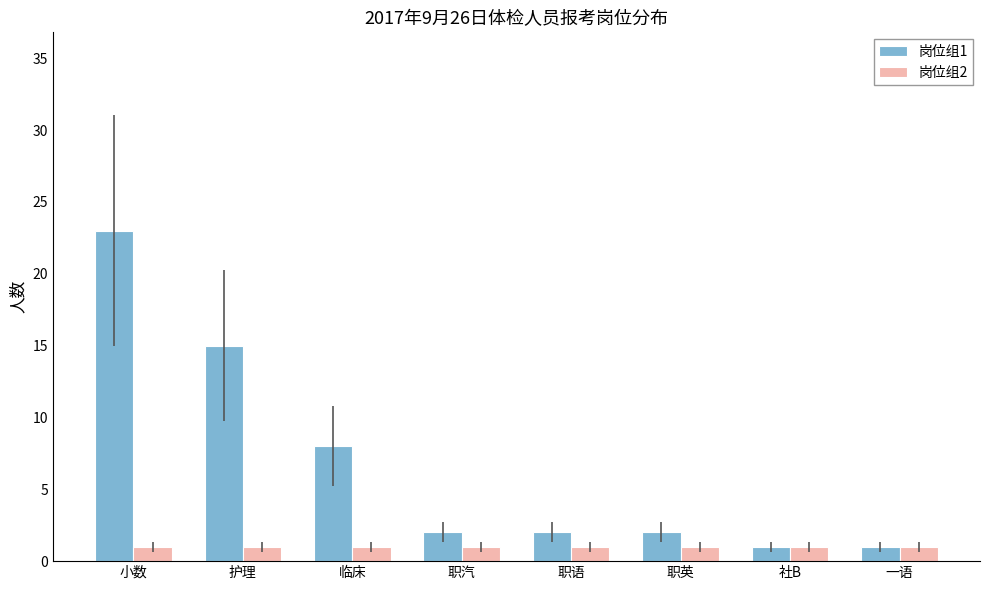

Rank the series by their average value, from lowest to highest.

岗位组2, 岗位组1